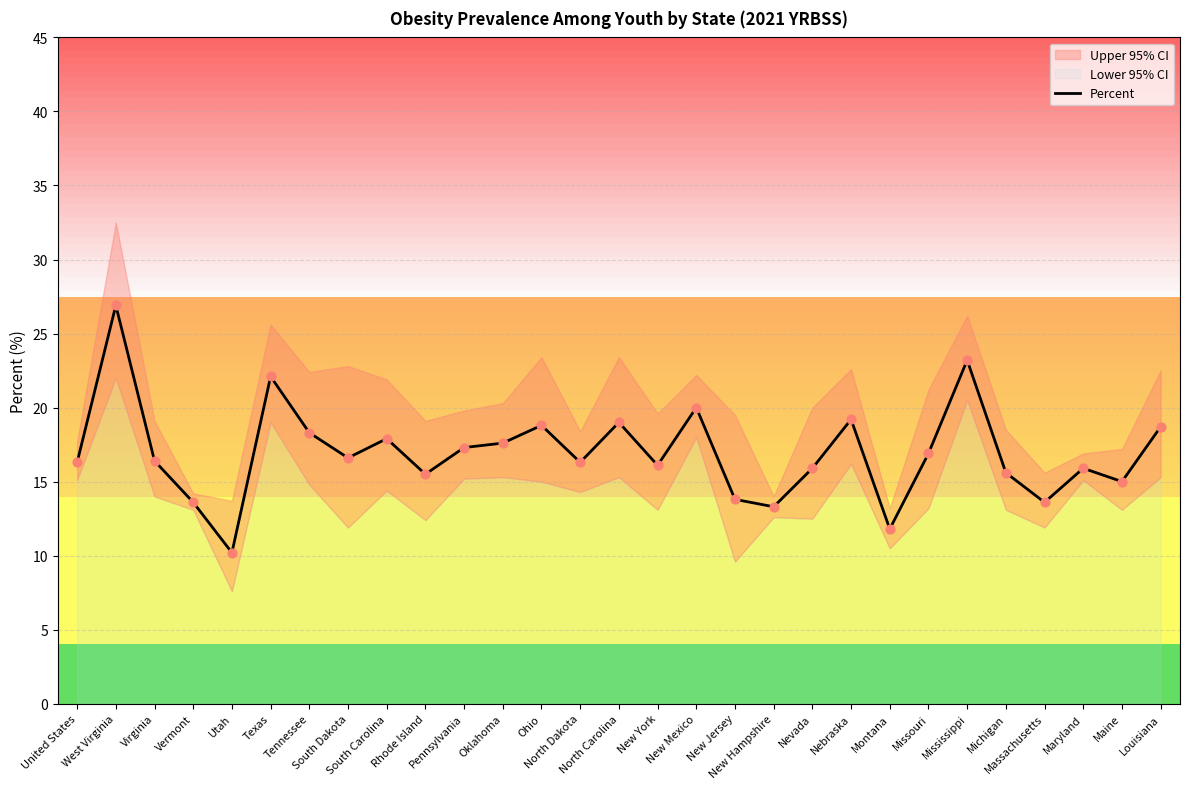

Between West Virginia and Nevada, which is larger?

West Virginia